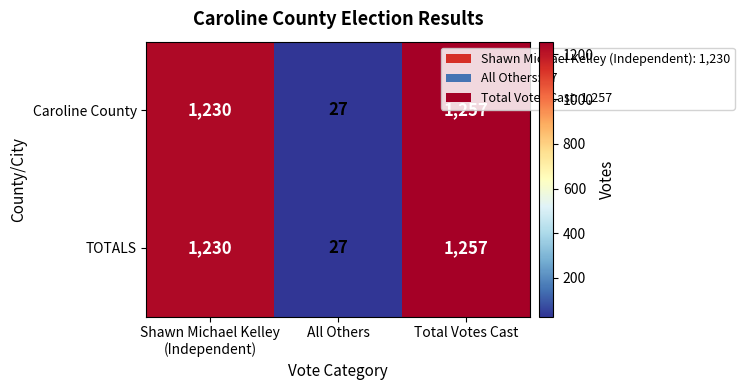

True or false: TOTALS has a value of 1257 at Total Votes Cast.

True